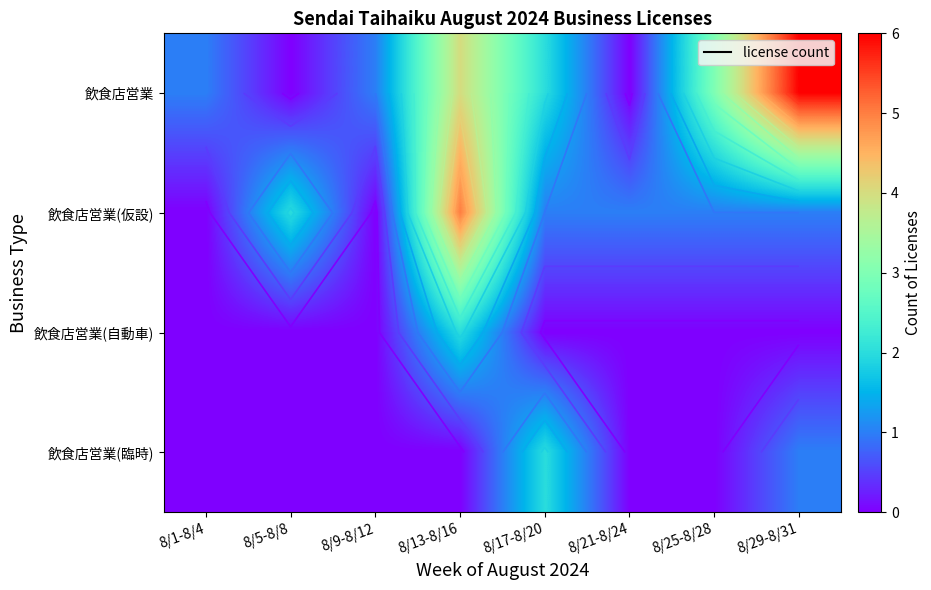

Between 8/29-8/31 and 8/9-8/12, which is larger?

8/29-8/31